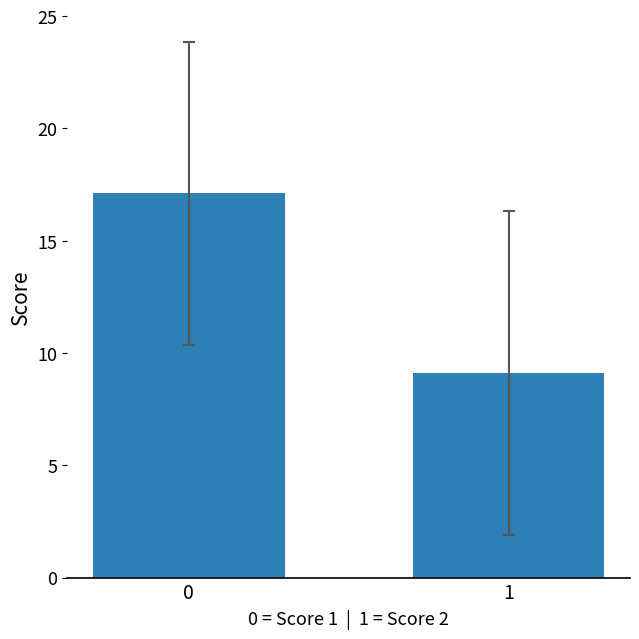

Are the bars horizontal?

No